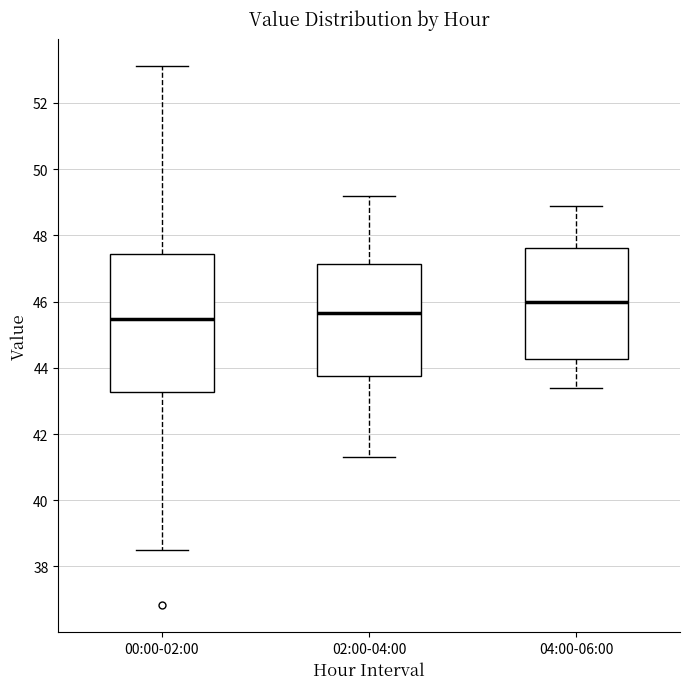

Reading left to right, read every box against the y-axis: the position of its median line, the range the box covers, and the ends of its whiskers. The values are not printed on the chart, so give them approximately, as read against the axis.

00:00-02:00: median 45.4, box 43.2 to 47.4, whiskers 38.6 to 53.2
02:00-04:00: median 45.6, box 43.8 to 47.2, whiskers 41.4 to 49.2
04:00-06:00: median 46.0, box 44.2 to 47.6, whiskers 43.4 to 49.0